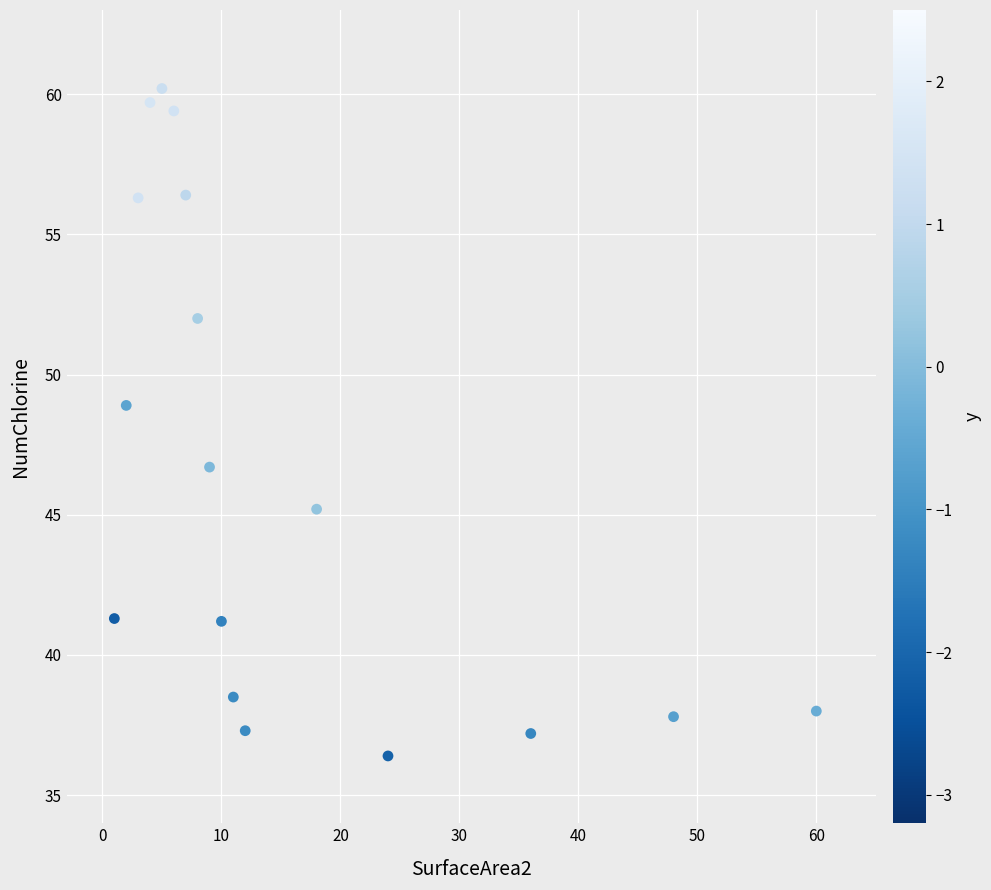

What Y value in the scatter plot is closest to 48?

48.9